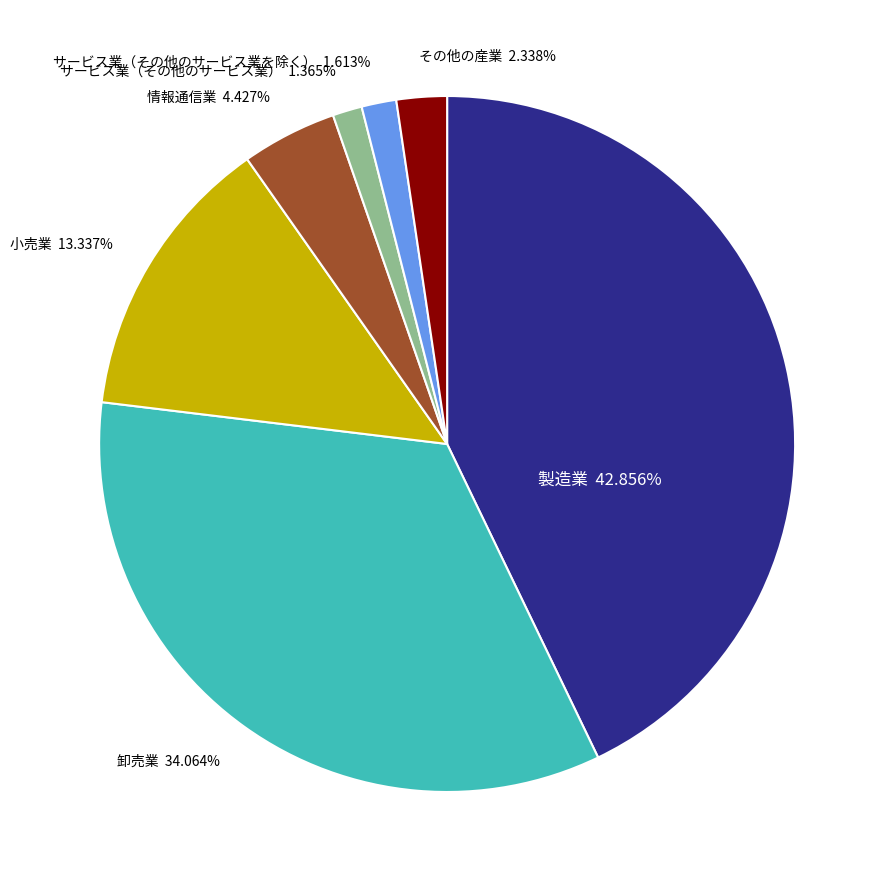

Is there any slice that represents more than half of the pie?

No